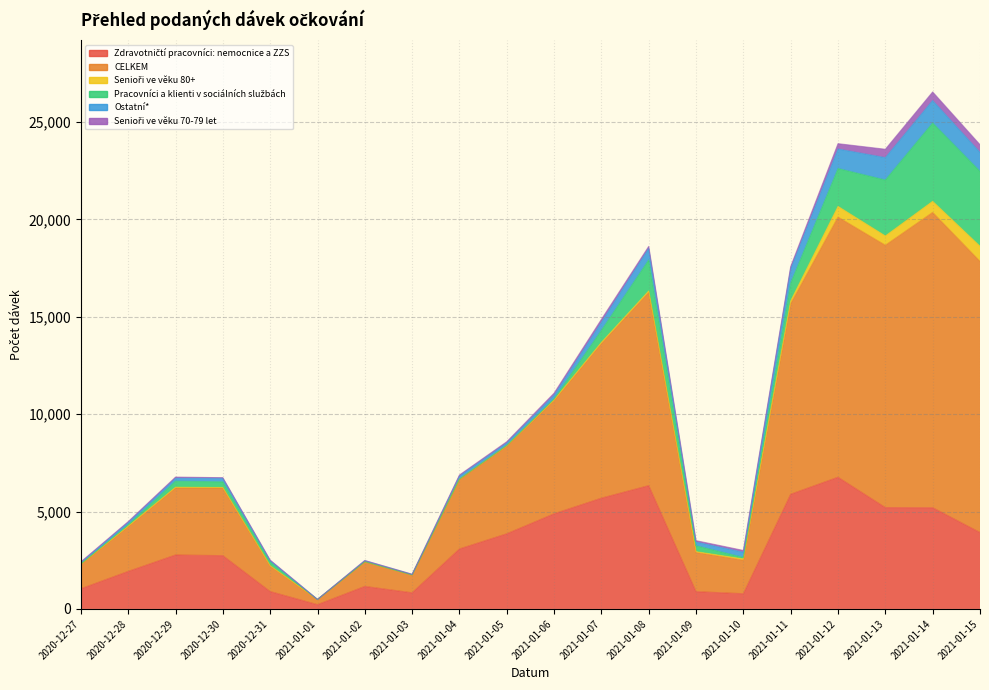

What is the highest value of the Senioři ve věku 70-79 let series?

439